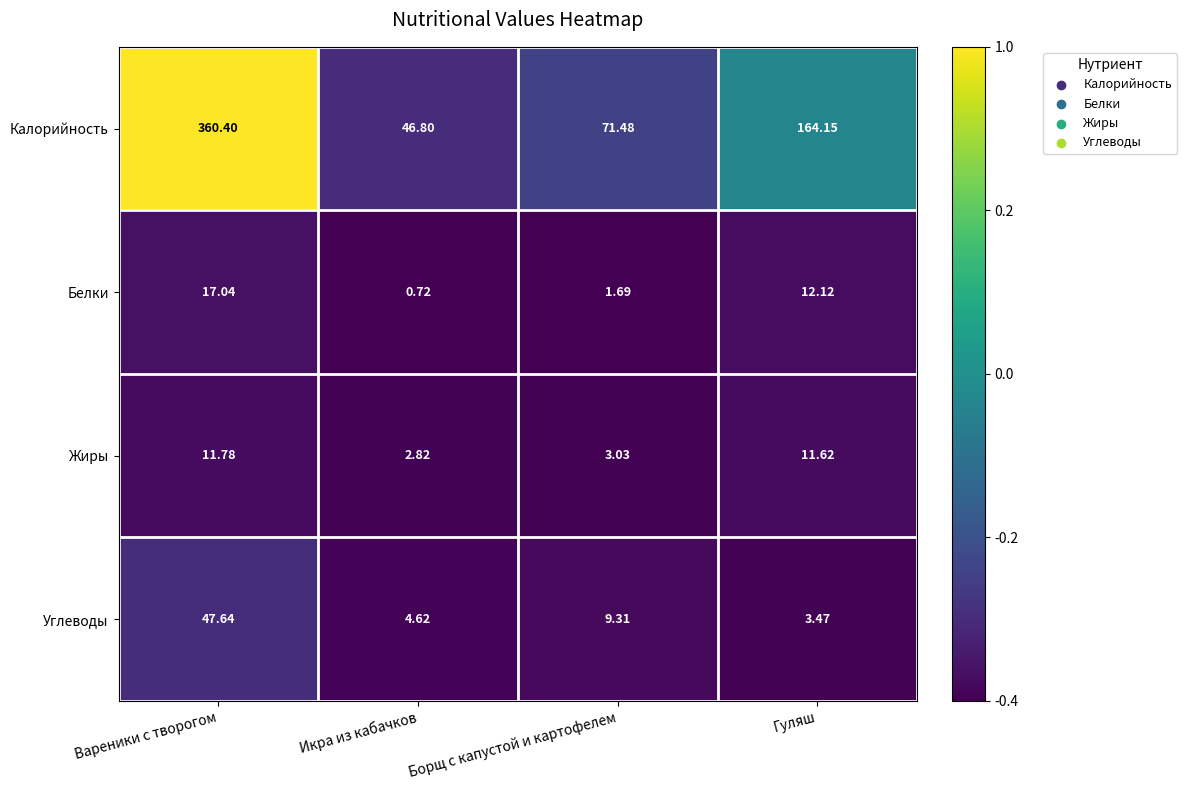

What is the spread (max minus min) of values at Гуляш?

160.7